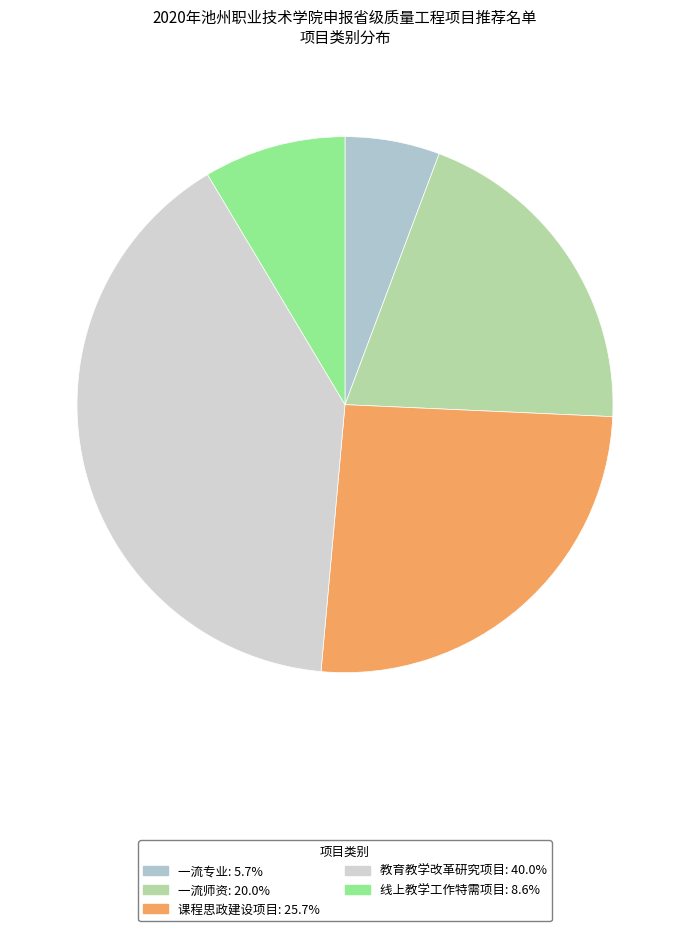

To the nearest percent, what percentage of the pie is 教育教学改革研究项目?

40%